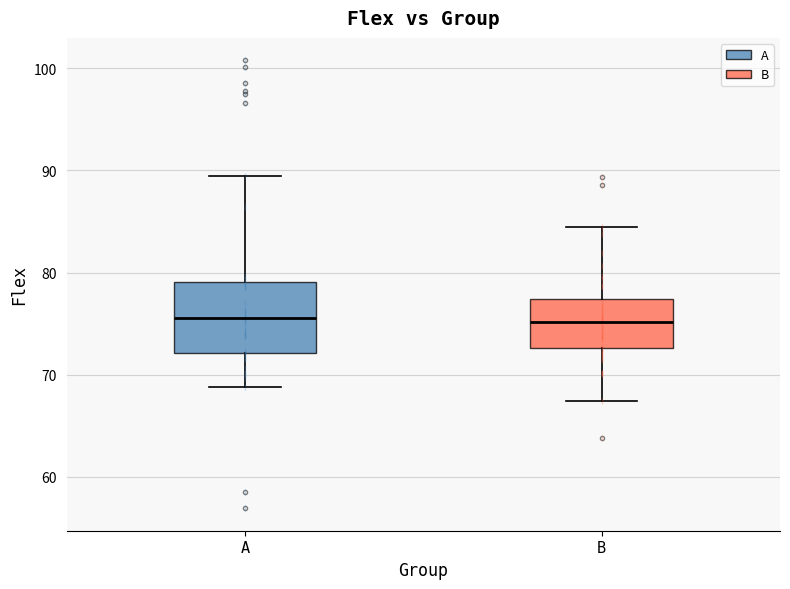

Where does the median line of the box for B sit on the y-axis? The values are not printed on the chart, so give them approximately, as read against the axis.

75